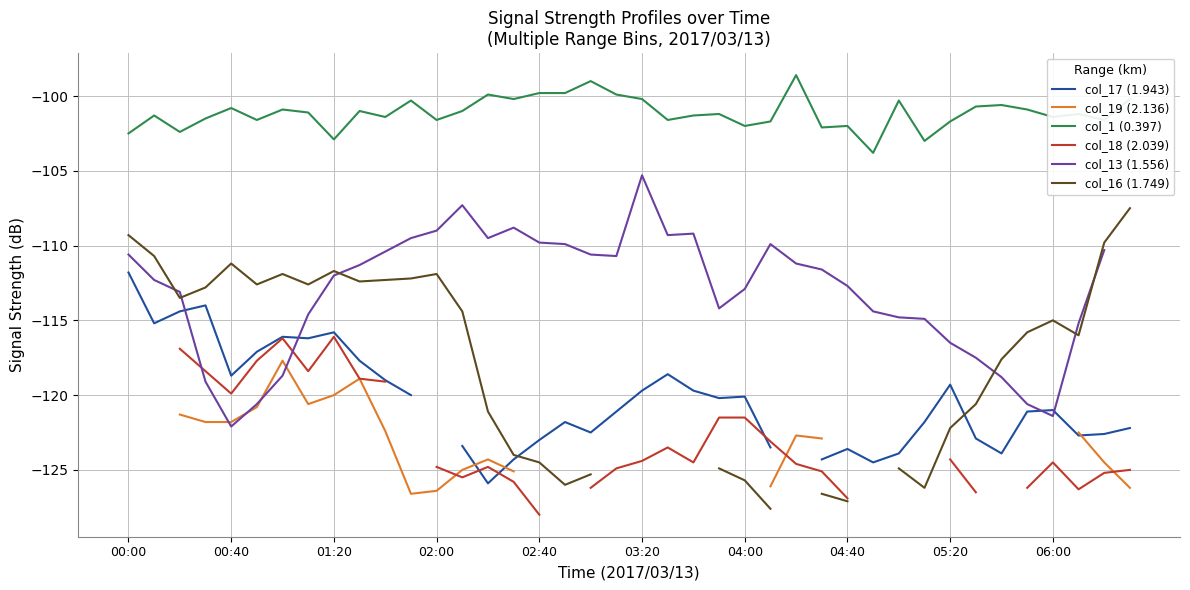

What is the sum of the col_16 (1.749) values at 23 and 10?

-237.2